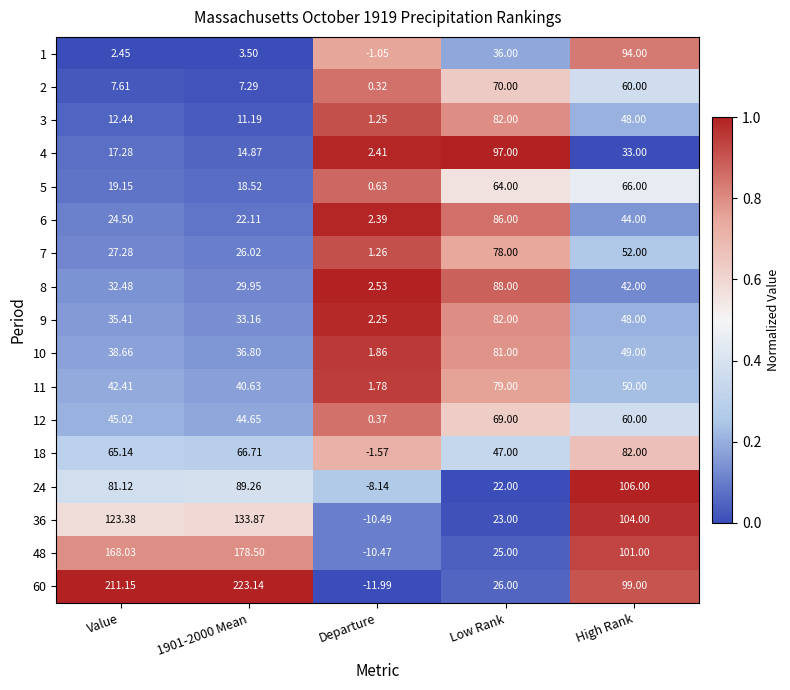

Where does the 5 series first go above 19?

Value